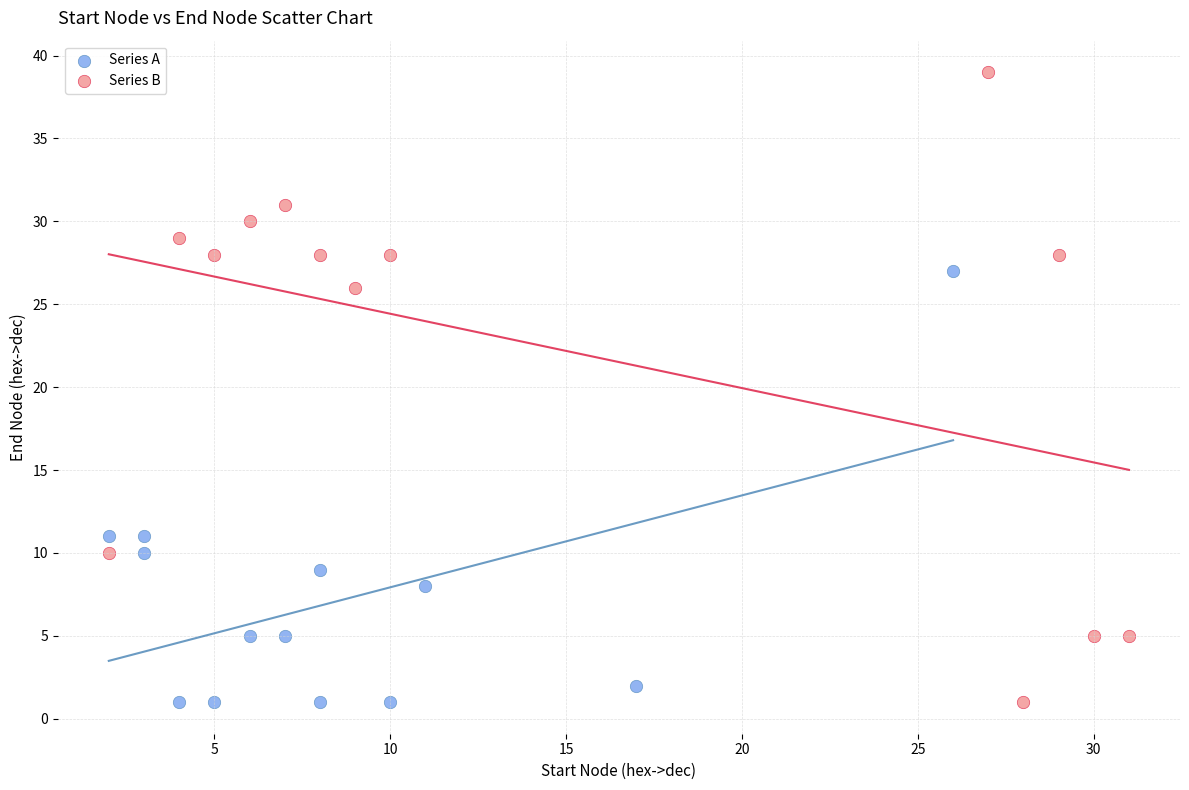

Which series reaches the maximum Y coordinate?

Series B